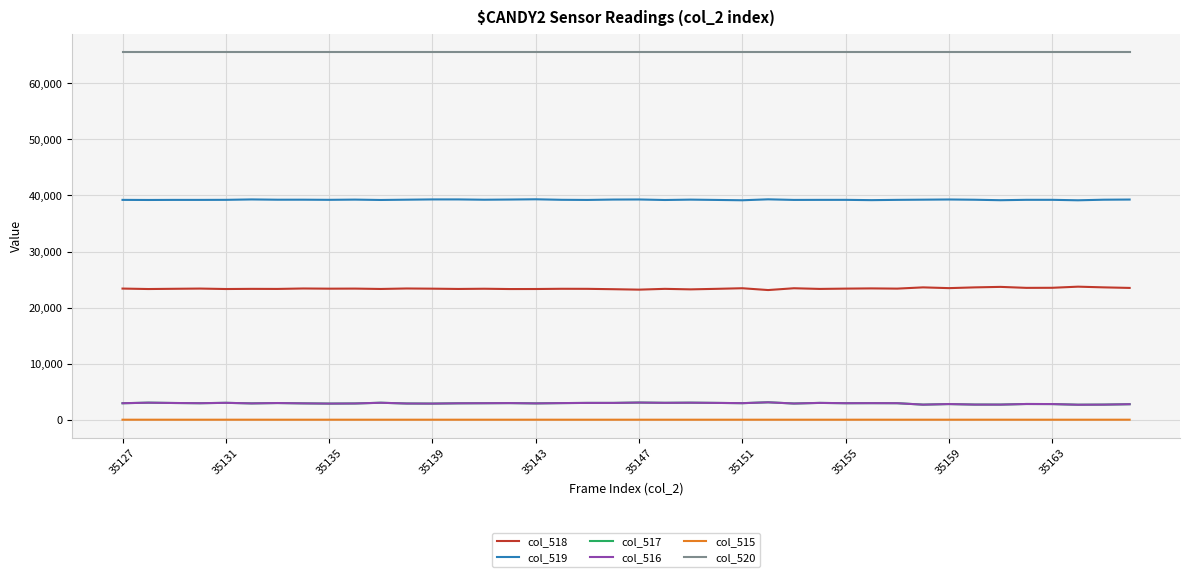

How many lines are shown in the chart?

6